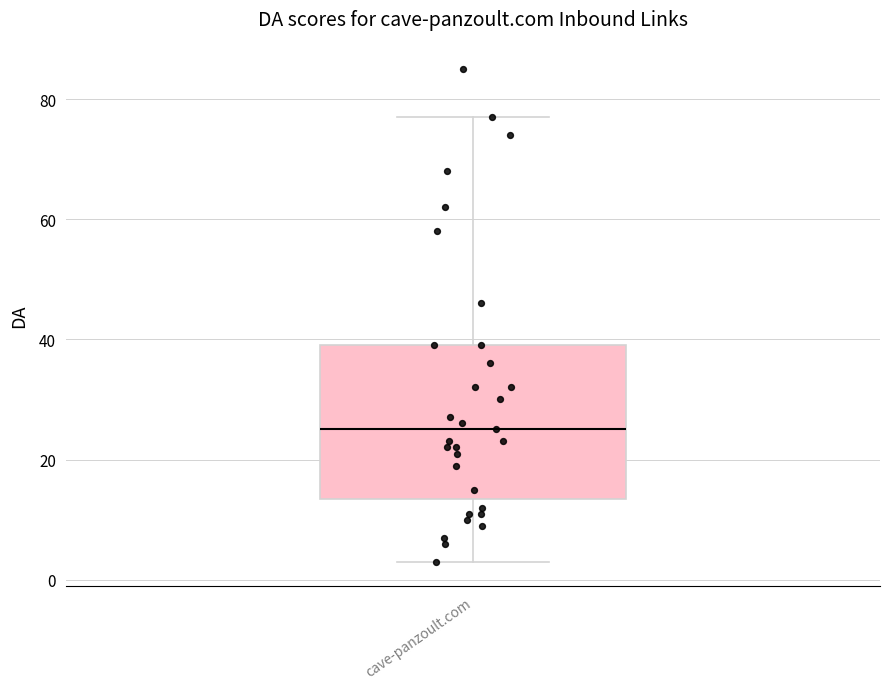

Read this box plot against the y-axis: the position of the median line, the range covered by the box, and the ends of both whiskers. The values are not printed on the chart, so give them approximately, as read against the axis.

median 26, box 14 to 40, whiskers 4 to 78